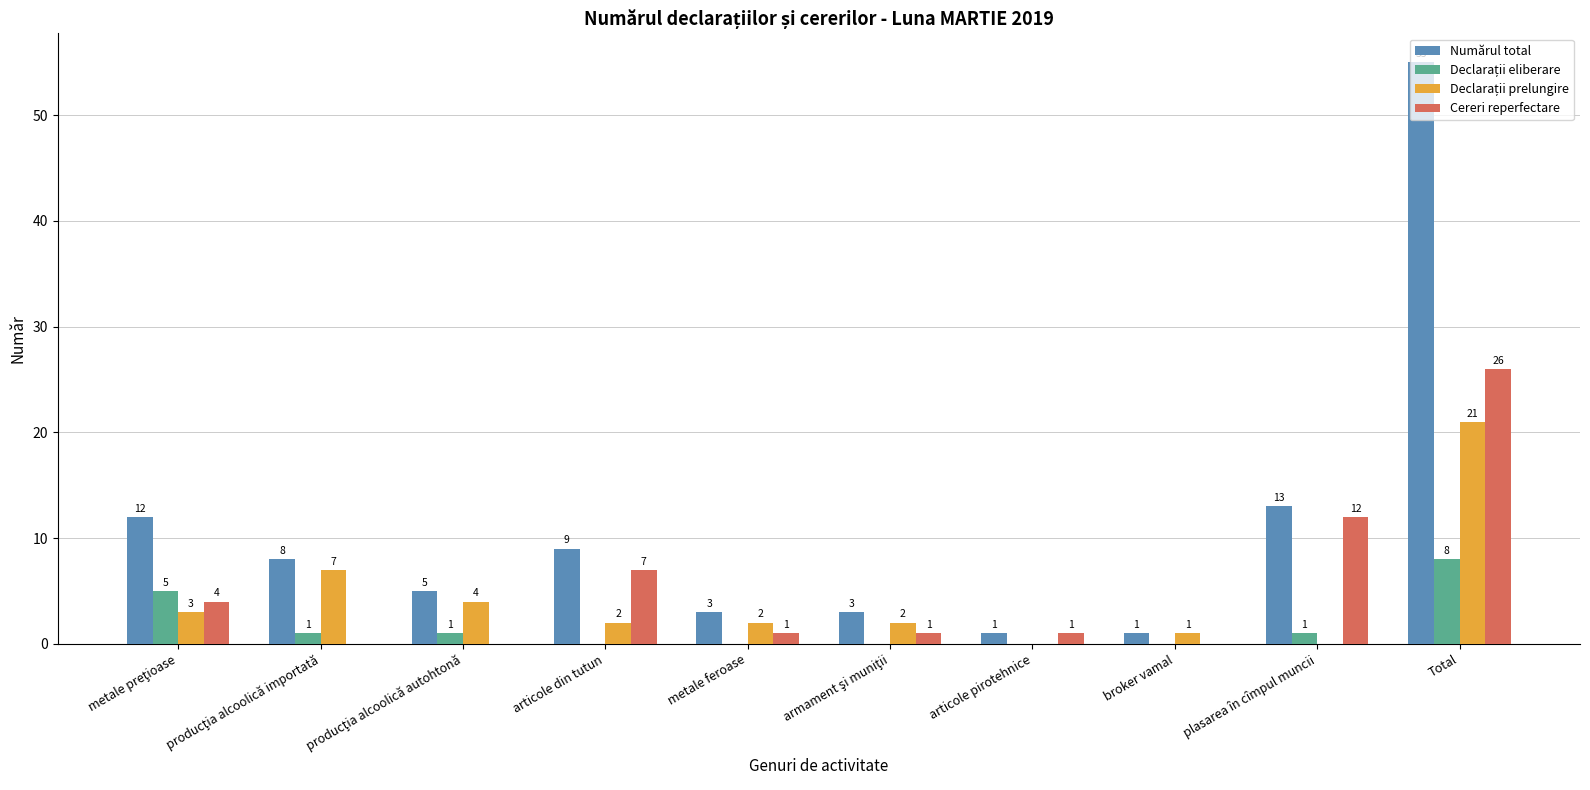

How many values in Cereri reperfectare are above zero?

7